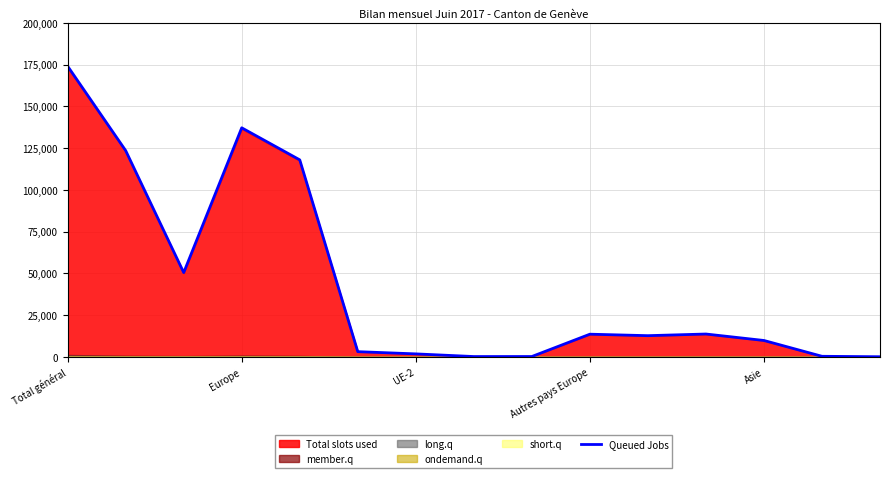

What value does the Queued Jobs series have at Total général?

173994